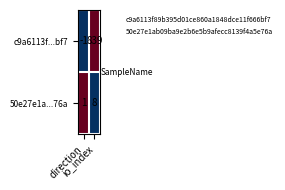

Which category has the highest value across all series?

io_index